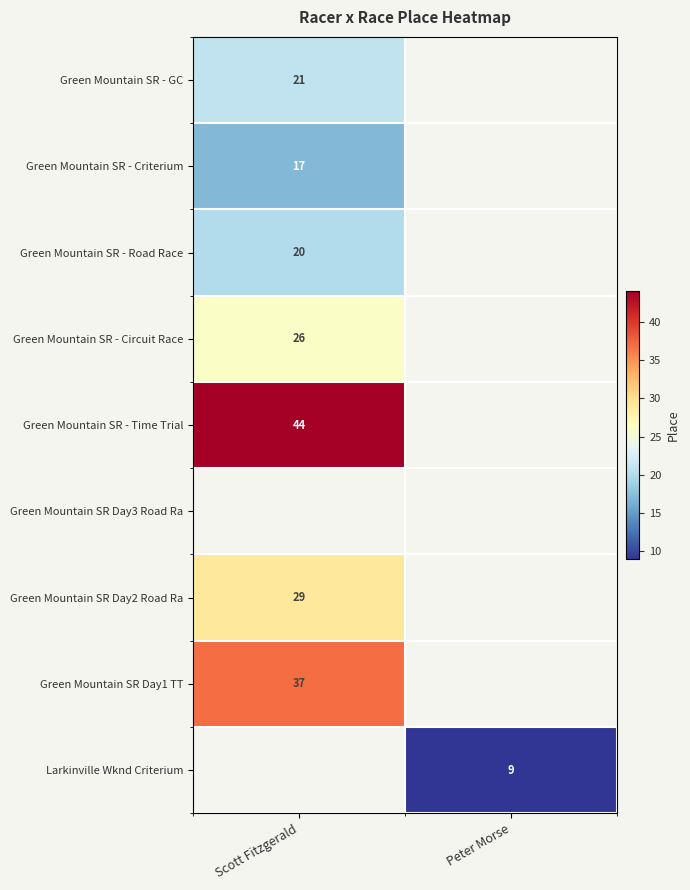

The Larkinville Wknd Criterium series shows 3.2 at Peter Morse. True or false?

False